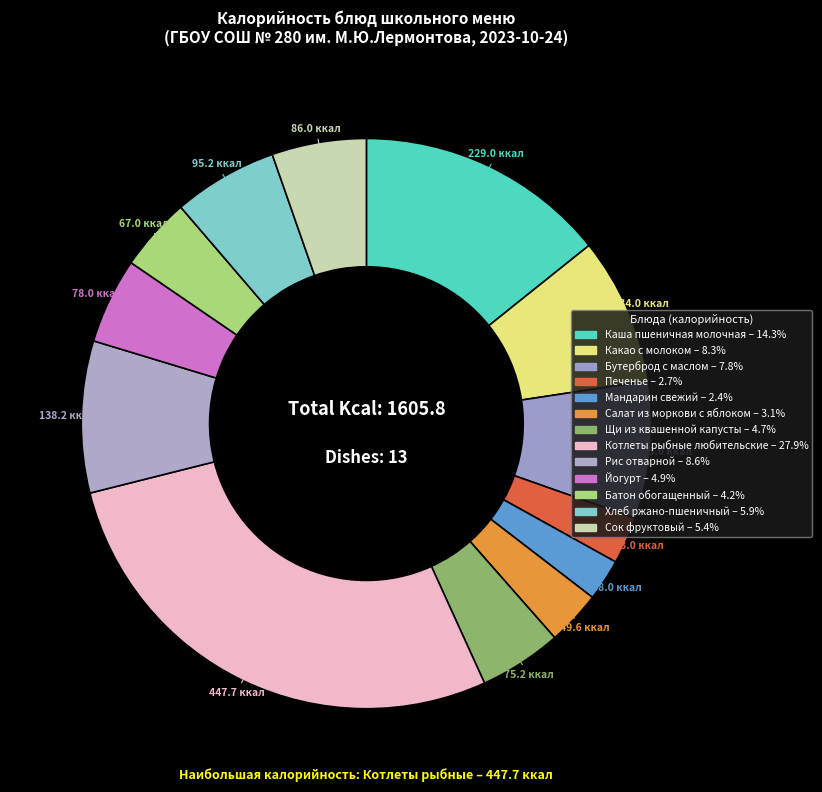

Is there any slice that represents more than half of the pie?

No